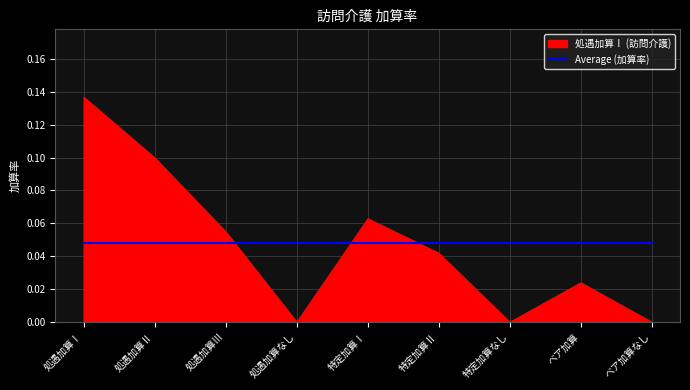

What is the difference between the second highest and second lowest values in the 処遇加算Ⅰ series?

0.1